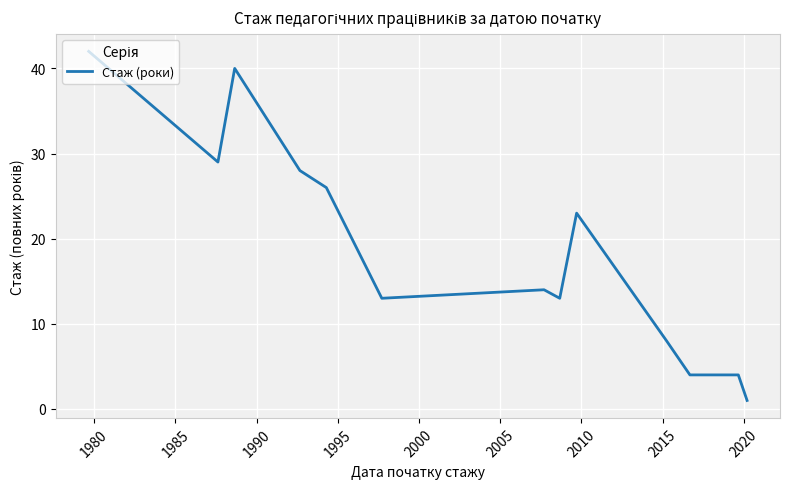

What is the difference between the maximum and minimum values?

41